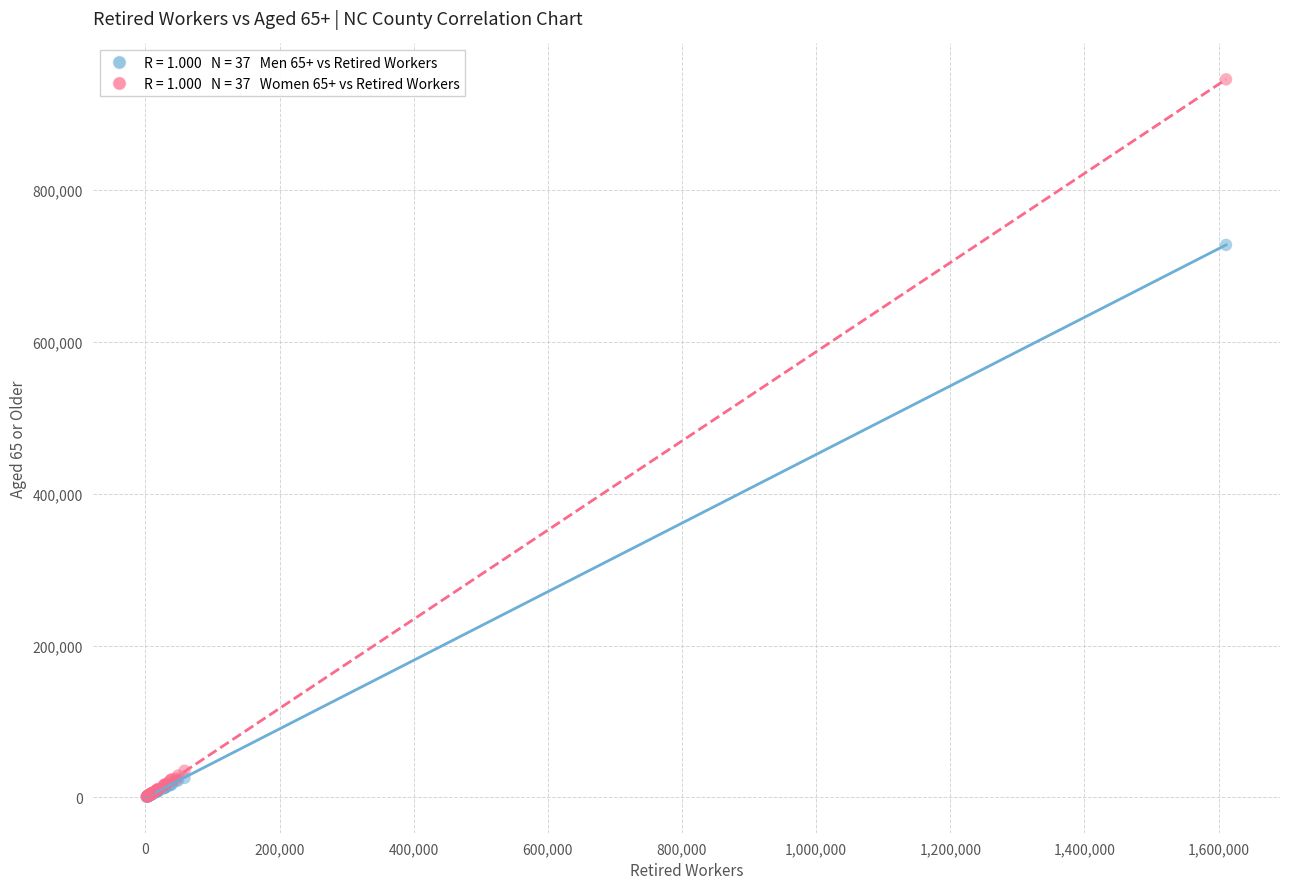

Across all series, what Y value is closest to 473329?

727779